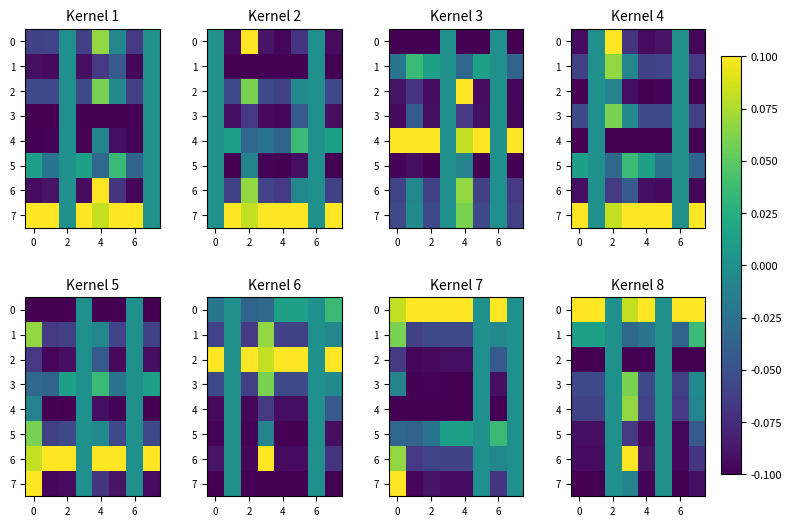

What is the difference between the maximum and second lowest values in the 5 series?

0.1